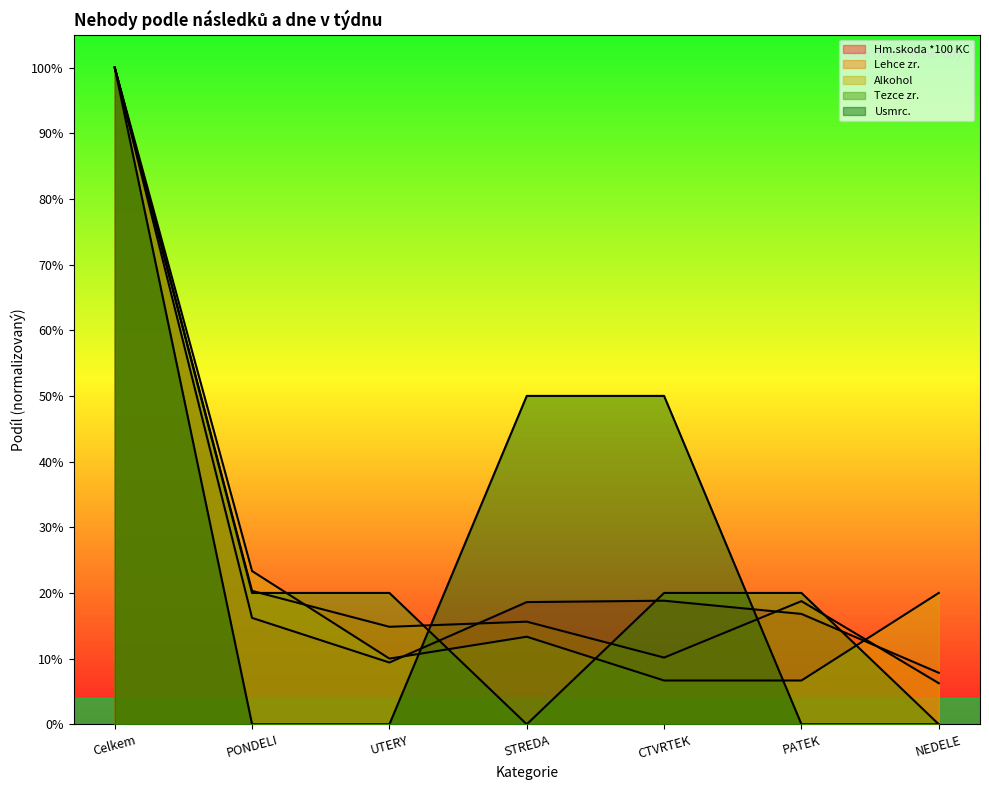

What are all the series names shown in the legend?

Hm.skoda *100 KC, Lehce zr., Alkohol, Tezce zr., Usmrc.